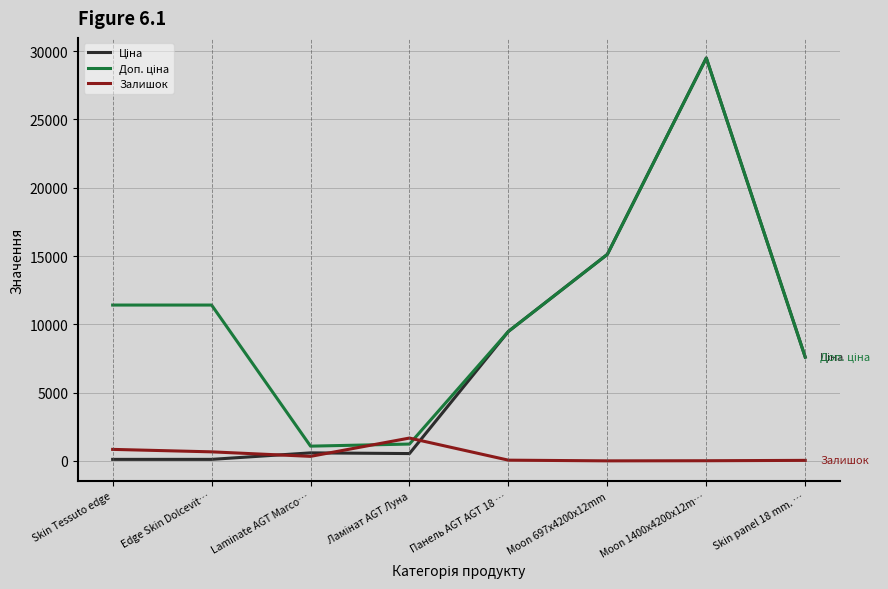

Count the number of categories in the chart.

8